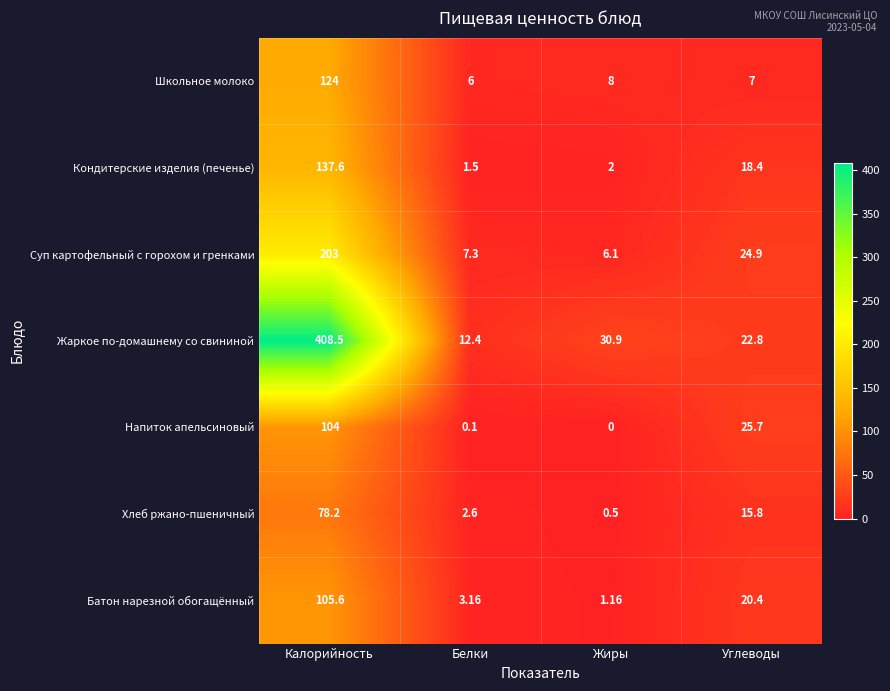

Which series has the widest spread of values?

Жаркое по-домашнему со свининой